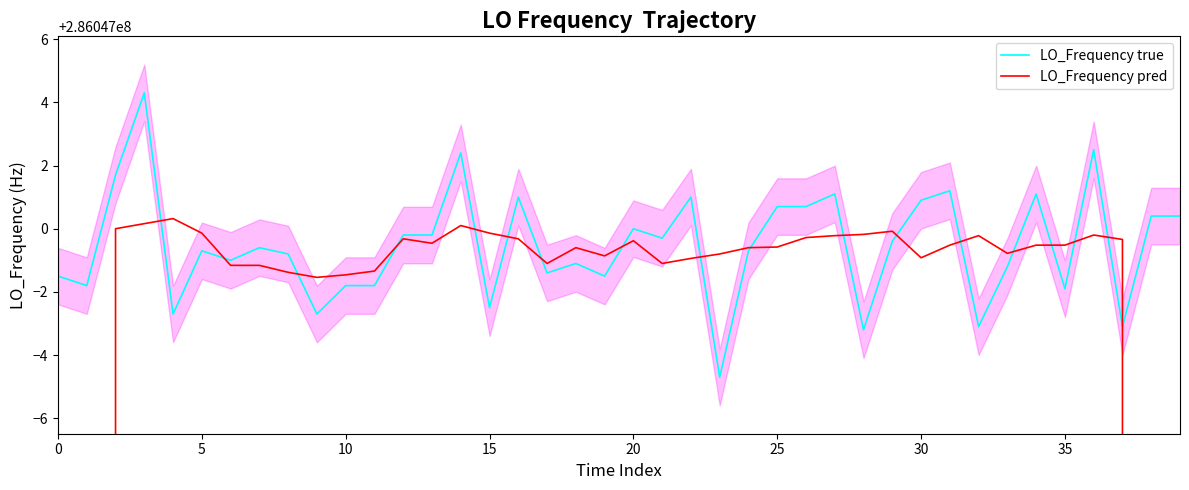

List the series in order of their peak value, lowest first.

LO_Frequency pred, LO_Frequency true